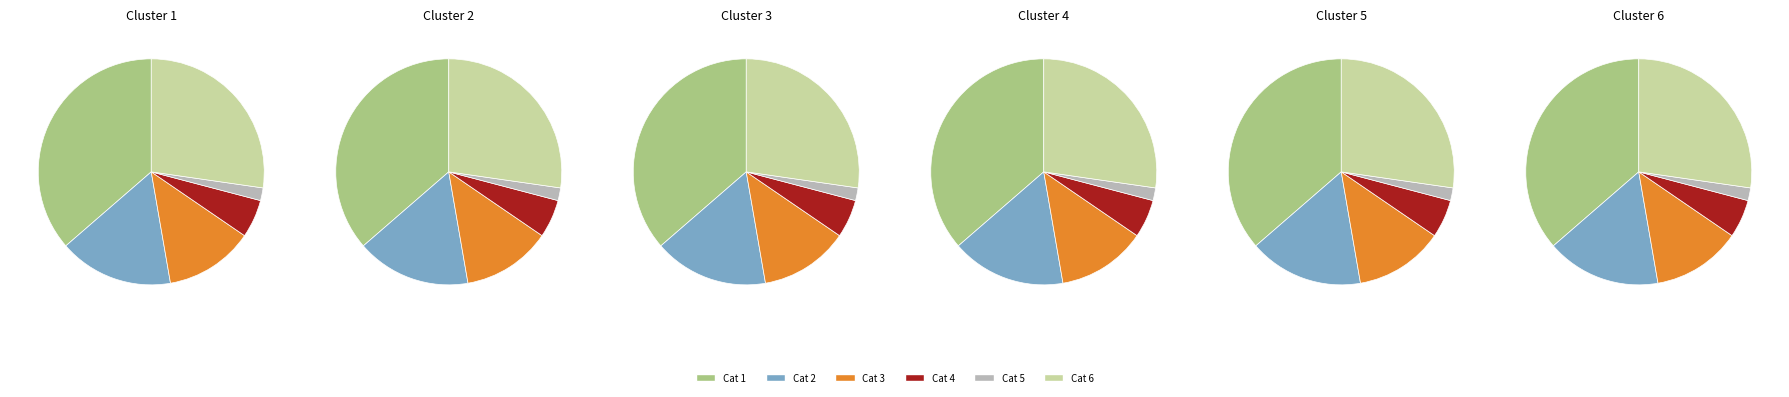

What is the ratio of the value at Category 1 to the value at Category 6?

1.3